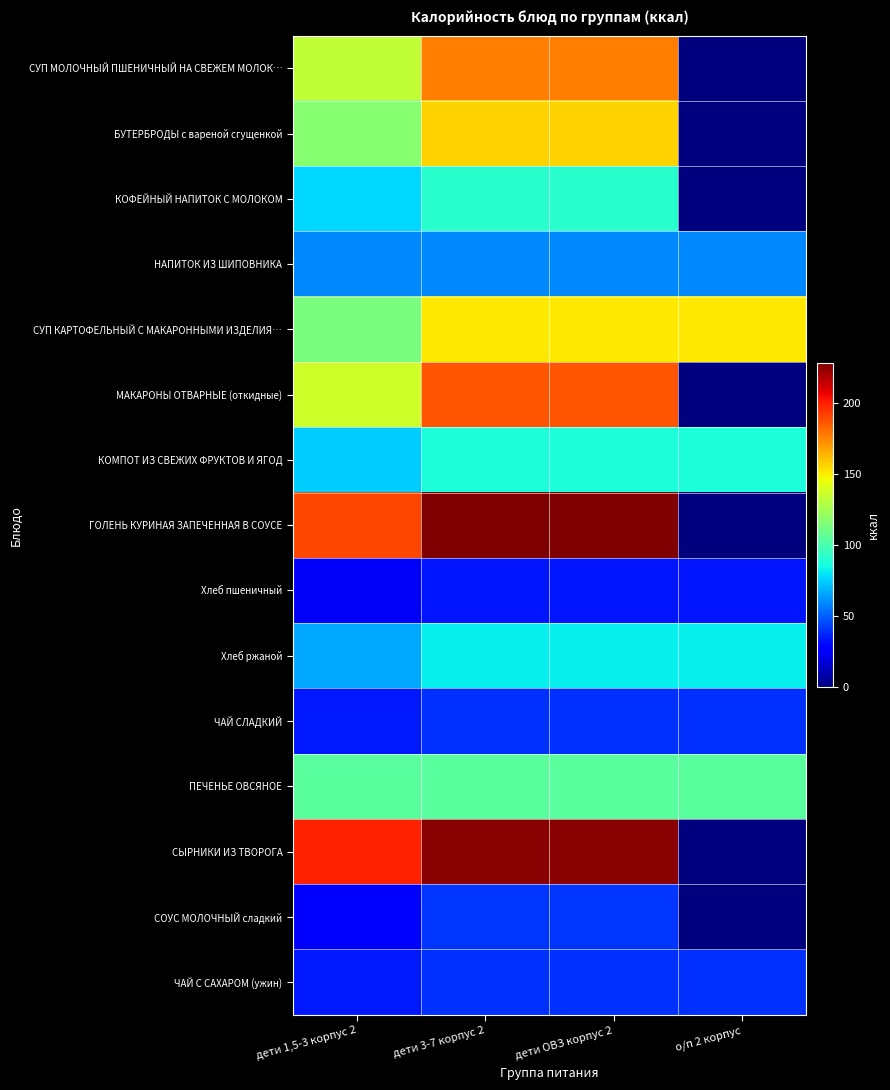

Which series has the largest total across all categories?

СЫРНИКИ ИЗ ТВОРОГА